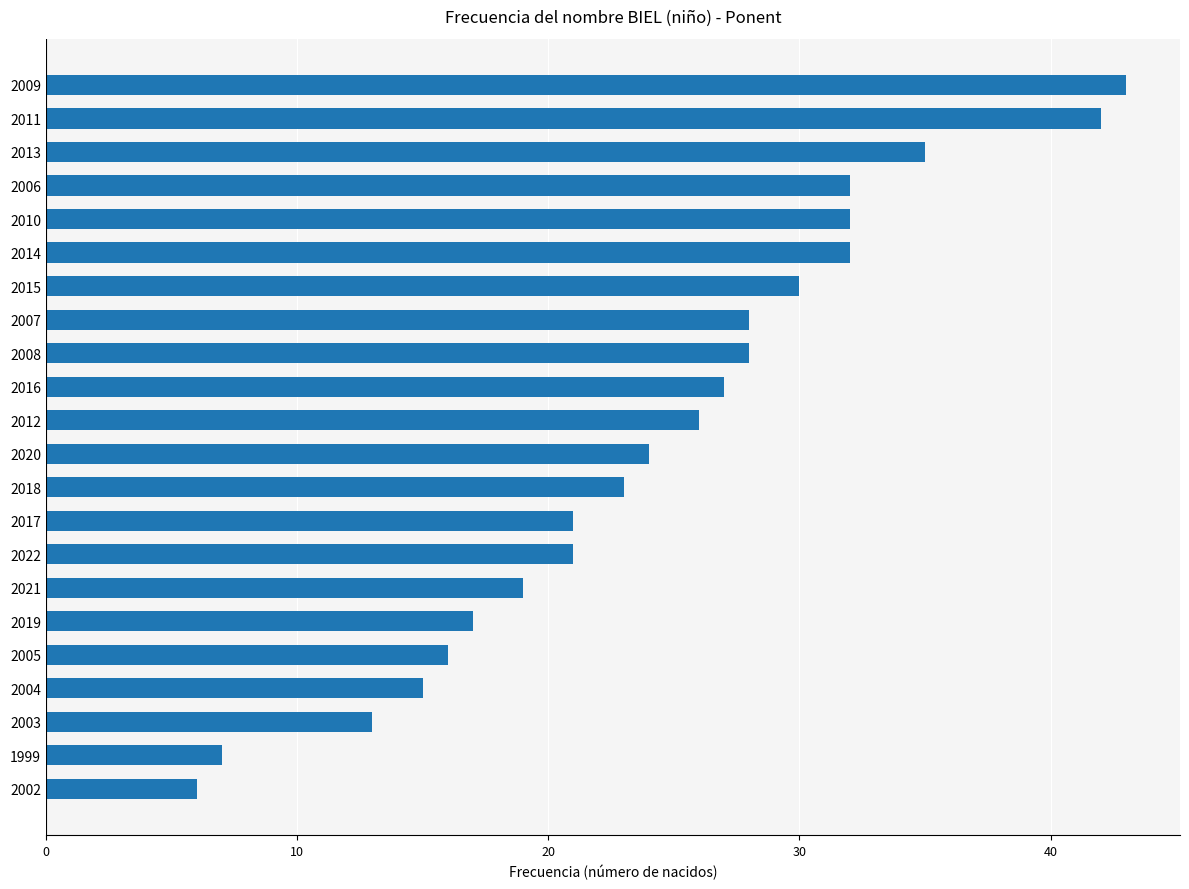

What is the smallest value displayed?

6